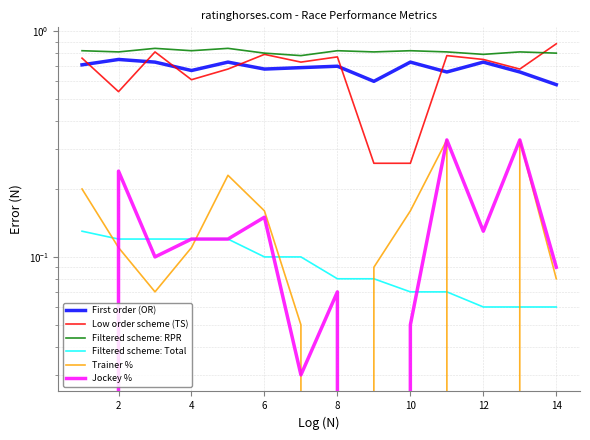

In Filtered scheme: RPR, how many points are lower than both neighbors (excluding endpoints)?

5